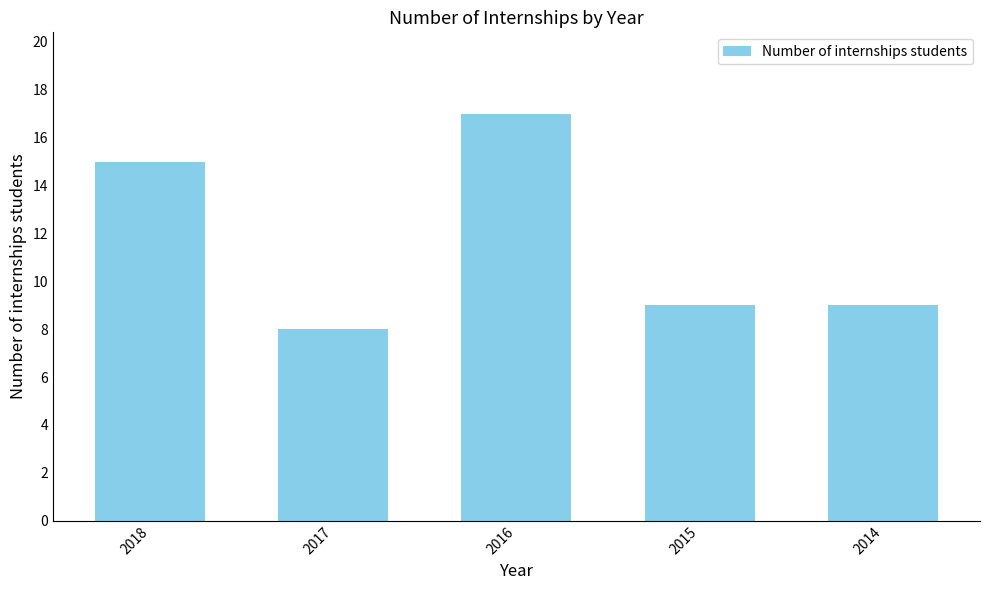

What is the value of the 5th bar from the left?

9